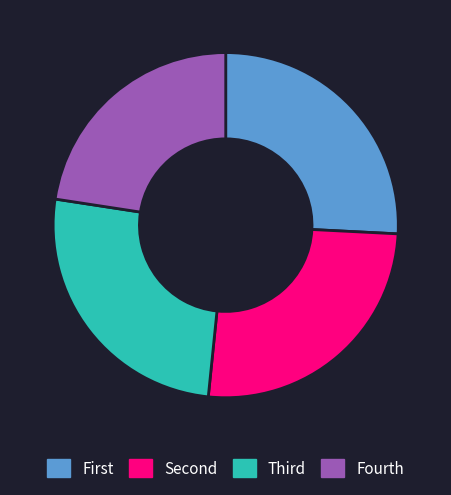

How many slices are in this pie chart?

4